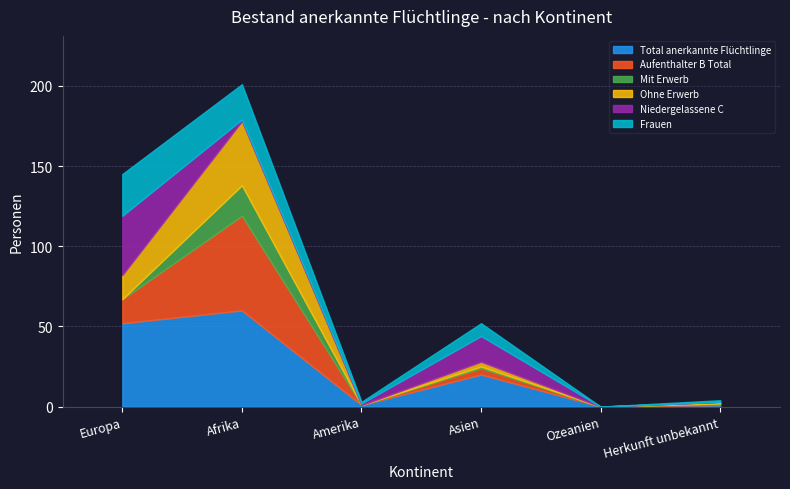

What is the sum of all Niedergelassene C values?

55